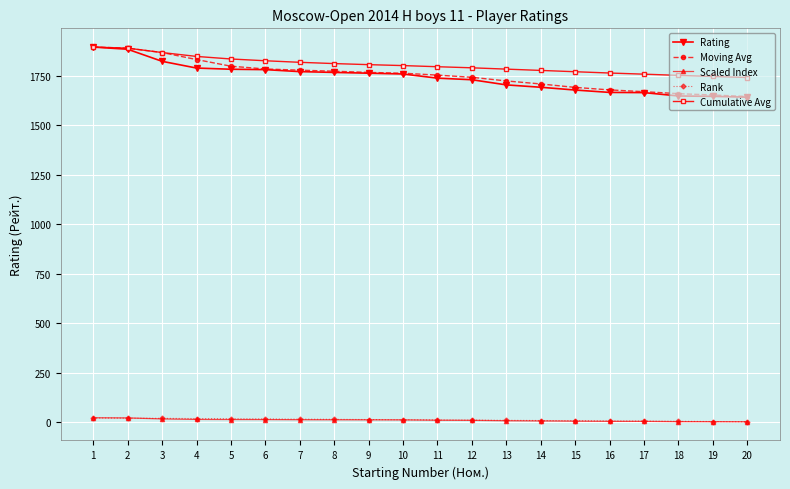

Which series changed the most between 1 and 13?

Rating